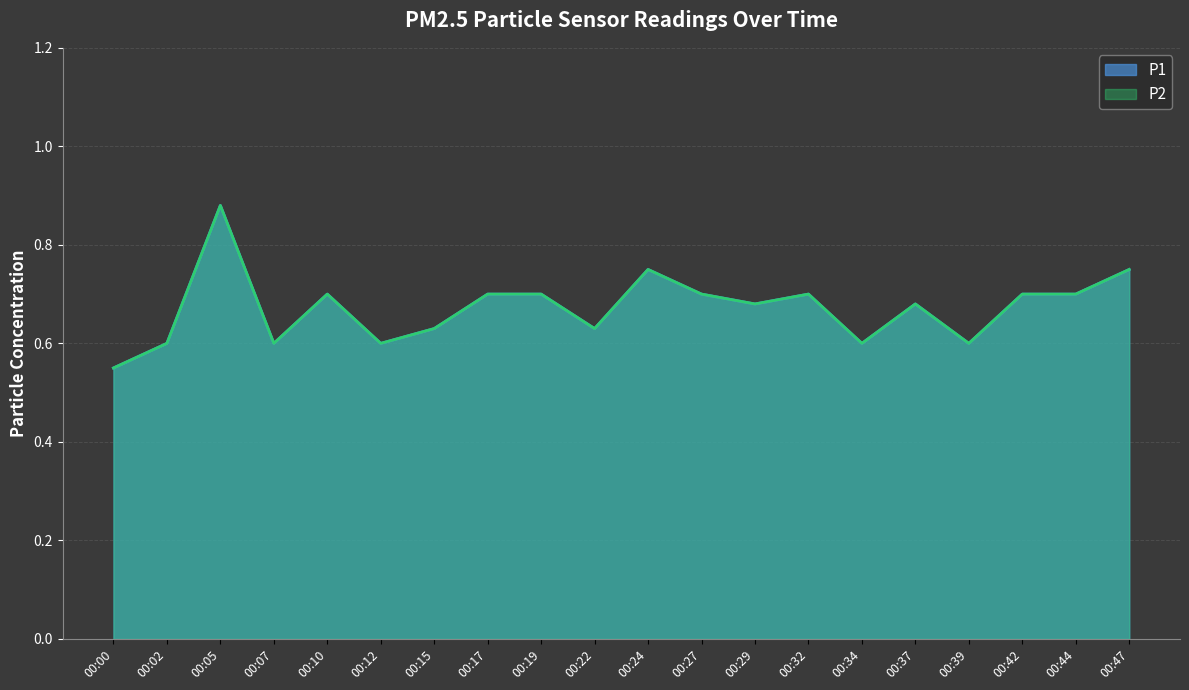

Reading right to left, what are all the values shown in this chart?

P1: 00:47=0.8	00:44=0.7	00:42=0.7	00:39=0.6	00:37=0.7	00:34=0.6	00:32=0.7	00:29=0.7	00:27=0.7	00:24=0.8	00:22=0.6	00:19=0.7	00:17=0.7	00:15=0.6	00:12=0.6	00:10=0.7	00:07=0.6	00:05=0.9	00:02=0.6	00:00=0.6
P2: 00:47=0.8	00:44=0.7	00:42=0.7	00:39=0.6	00:37=0.7	00:34=0.6	00:32=0.7	00:29=0.7	00:27=0.7	00:24=0.8	00:22=0.6	00:19=0.7	00:17=0.7	00:15=0.6	00:12=0.6	00:10=0.7	00:07=0.6	00:05=0.9	00:02=0.6	00:00=0.6